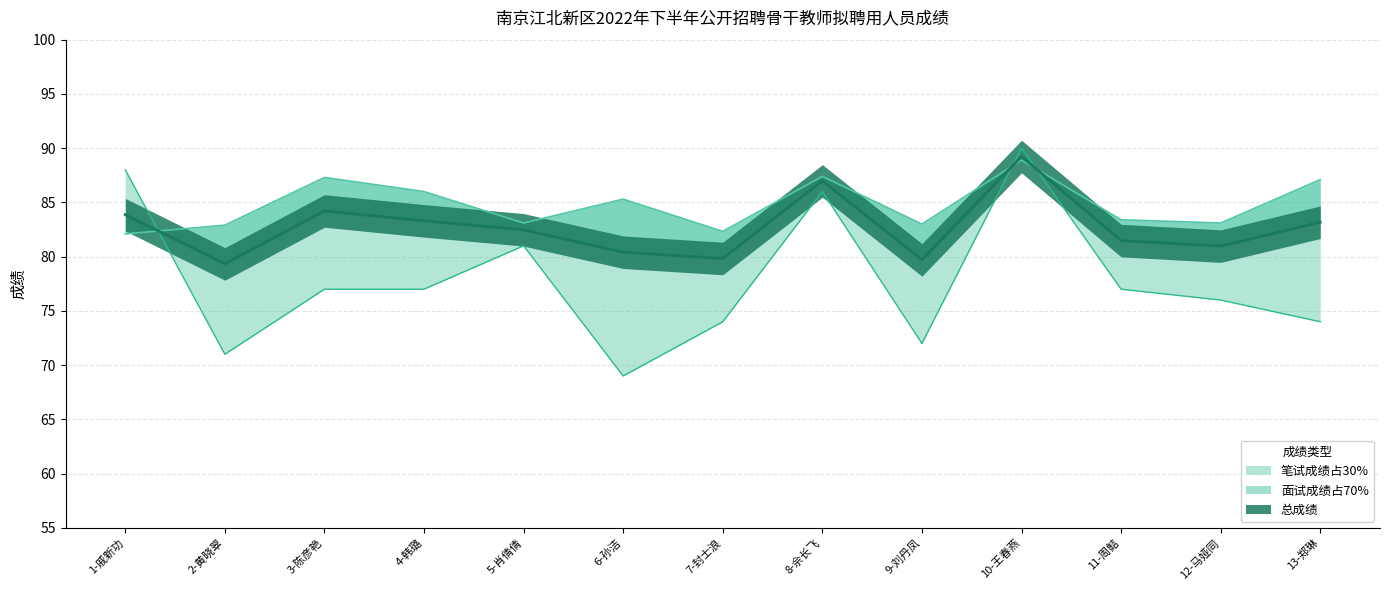

What is the difference between the maximum and minimum values in the 面试成绩占70% series?

6.8